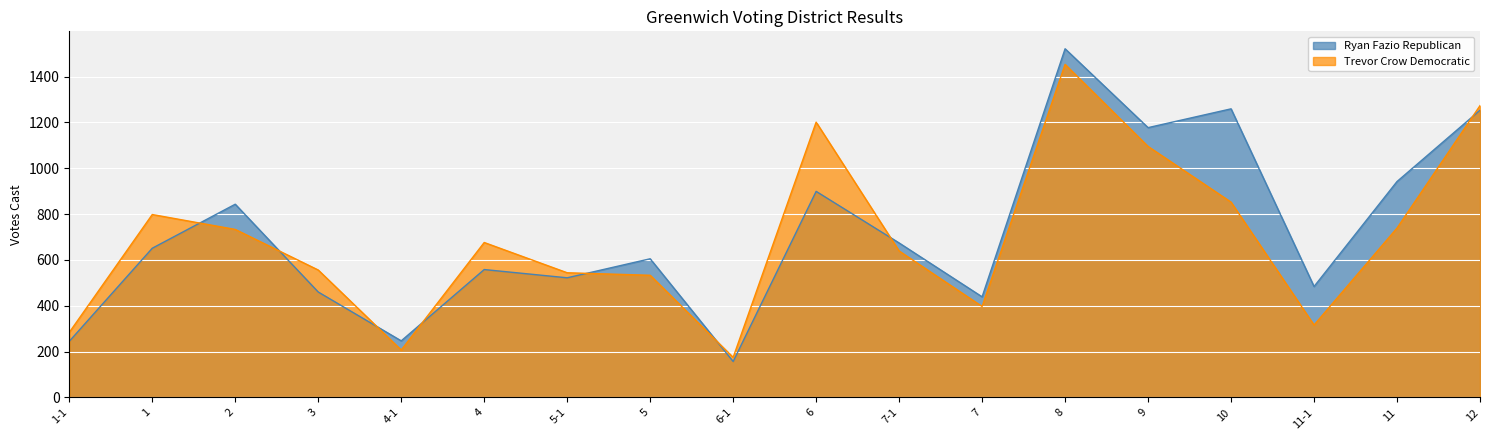

What is the difference between the Trevor Crow Democratic values at 2 and 1?

65